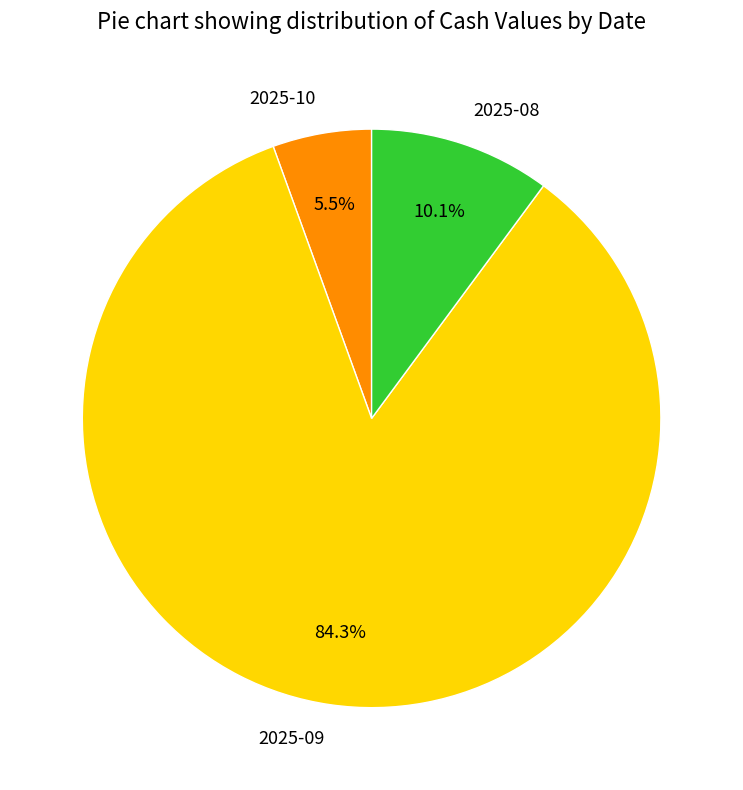

Which has a higher value, 2025-09 or 2025-10?

2025-09